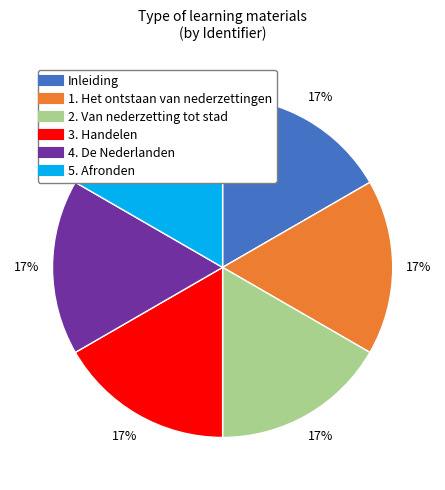

Is it true that 3. Handelen is 31% of the pie?

False